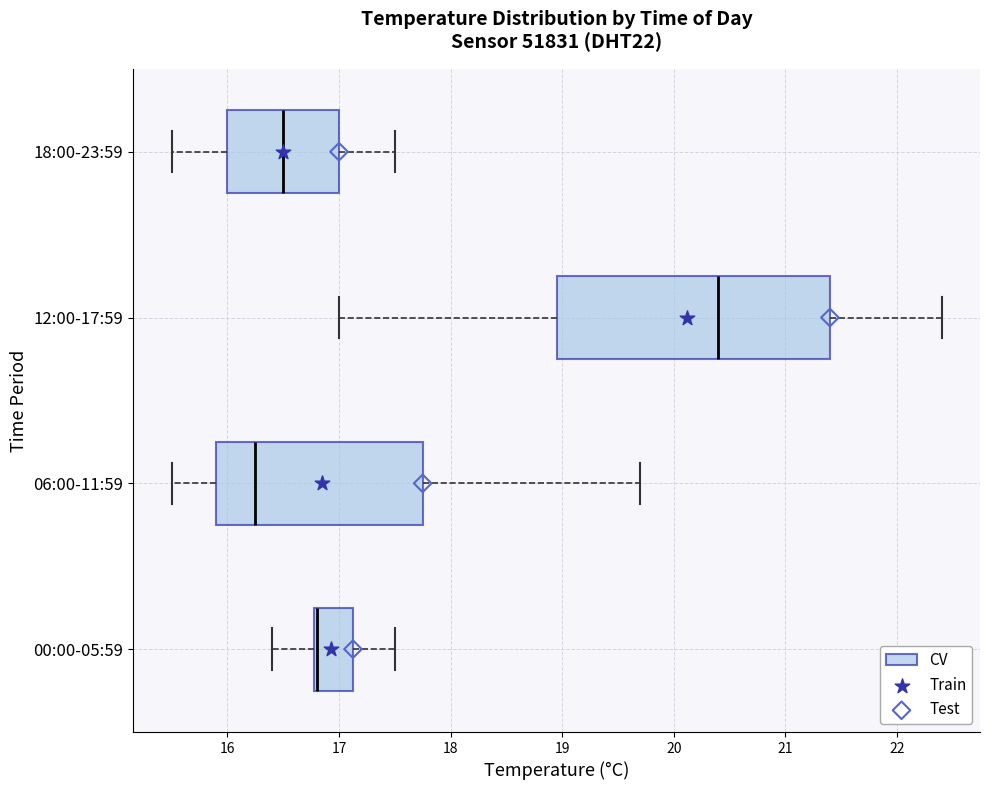

Reading bottom to top, read every box against the x-axis: the position of its median line, the range the box covers, and the ends of its whiskers. The values are not printed on the chart, so give them approximately, as read against the axis.

00:00-05:59: median 16.8 (drawn on the box's left edge), box 16.8 to 17.1, whiskers 16.4 to 17.5
06:00-11:59: median 16.3, box 15.9 to 17.8, whiskers 15.5 to 19.7
12:00-17:59: median 20.4, box 19.0 to 21.4, whiskers 17.0 to 22.4
18:00-23:59: median 16.5, box 16.0 to 17.0, whiskers 15.5 to 17.5